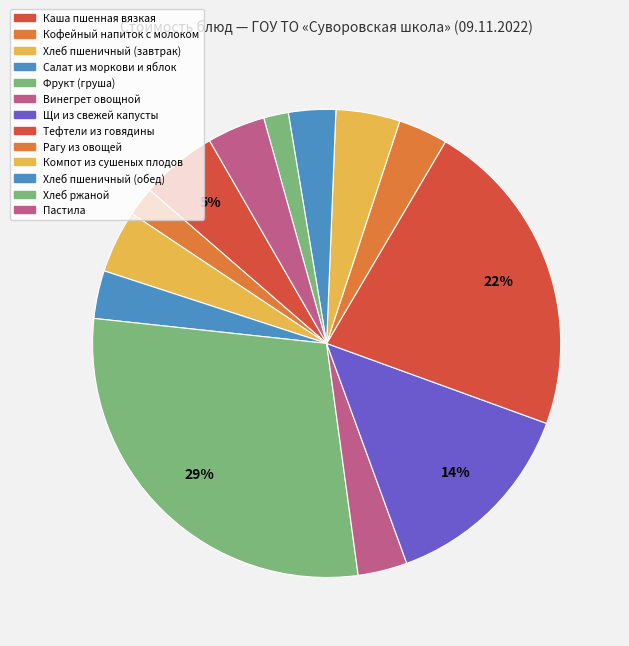

Rank the categories by value from highest to lowest.

Фрукт (груша), Тефтели из говядины, Щи из свежей капусты, Каша пшенная вязкая, Компот из сушеных плодов, Хлеб пшеничный (завтрак), Пастила, Рагу из овощей, Винегрет овощной, Салат из моркови и яблок, Хлеб пшеничный (обед), Кофейный напиток с молоком, Хлеб ржаной